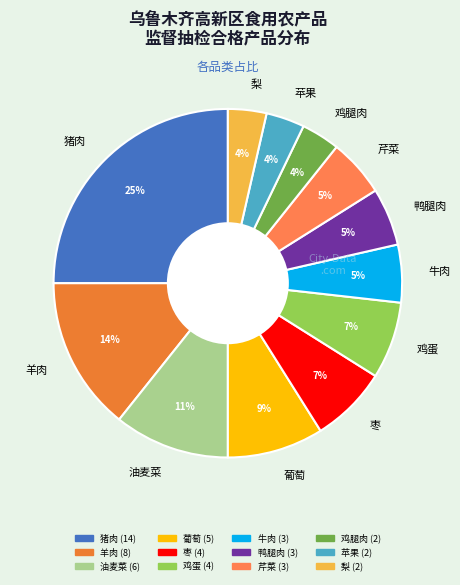

How many segments does this pie chart have?

12